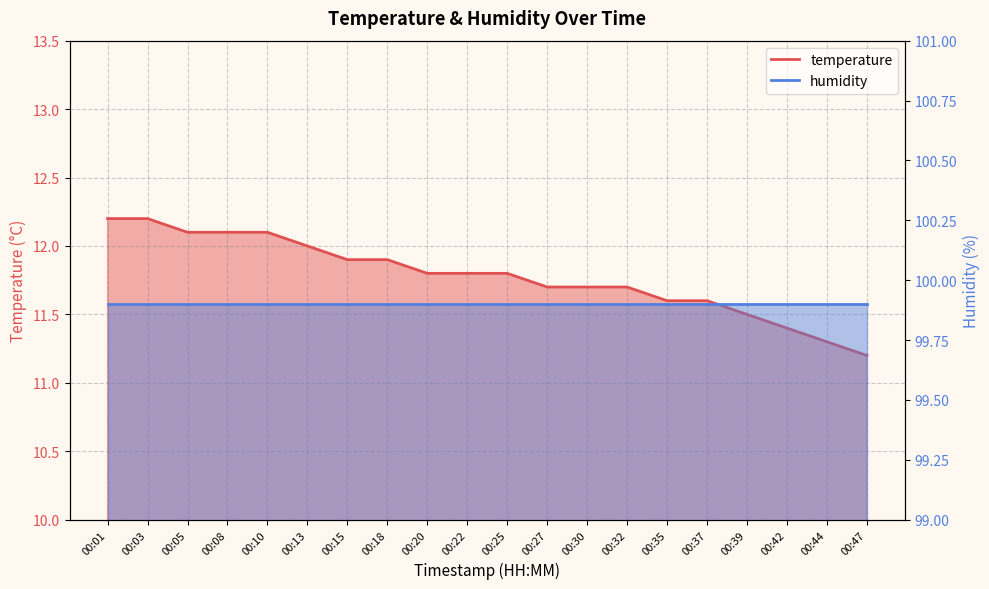

What is the average value?

11.8